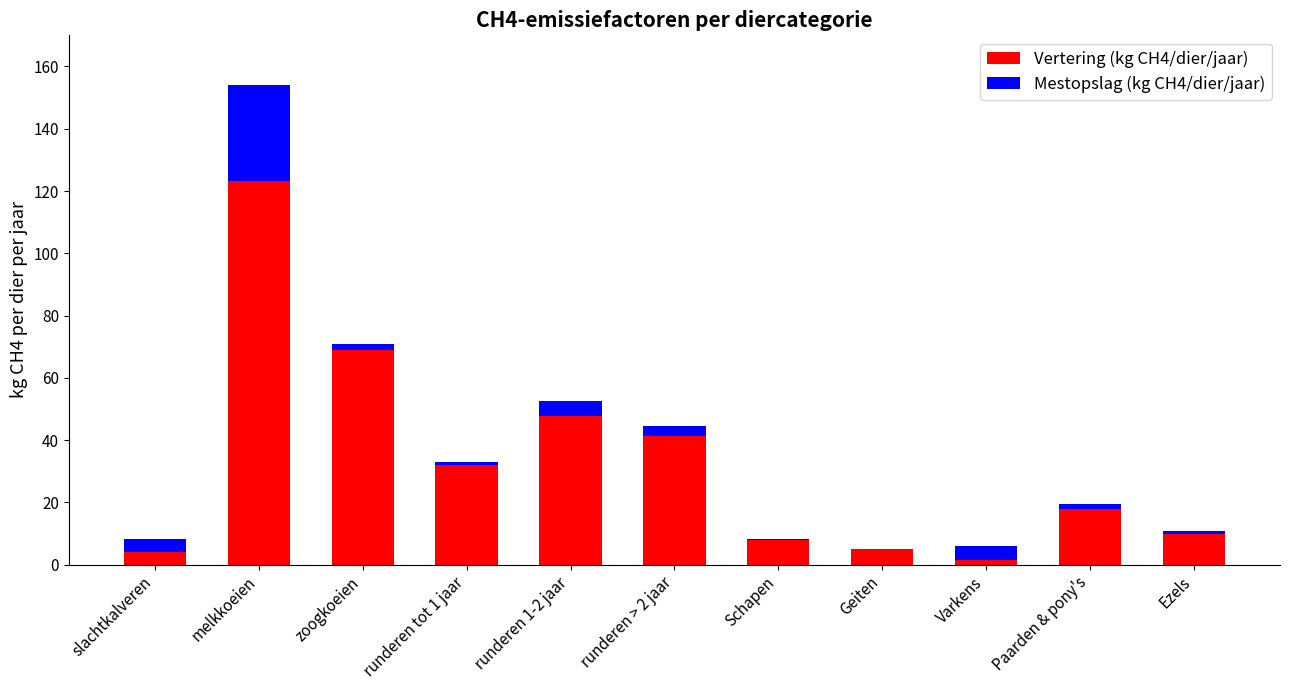

The Vertering (kg CH4/dier/jaar) series shows 5.0 at Geiten. True or false?

True